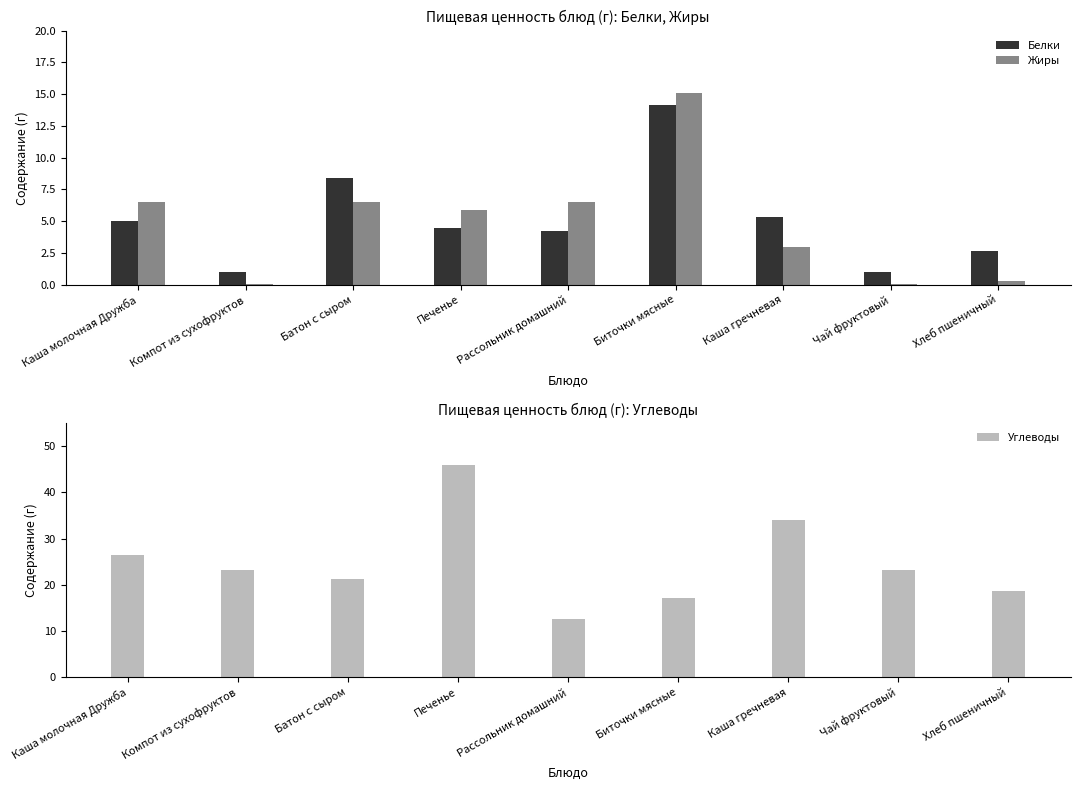

Which series has the largest total across all categories?

Углеводы